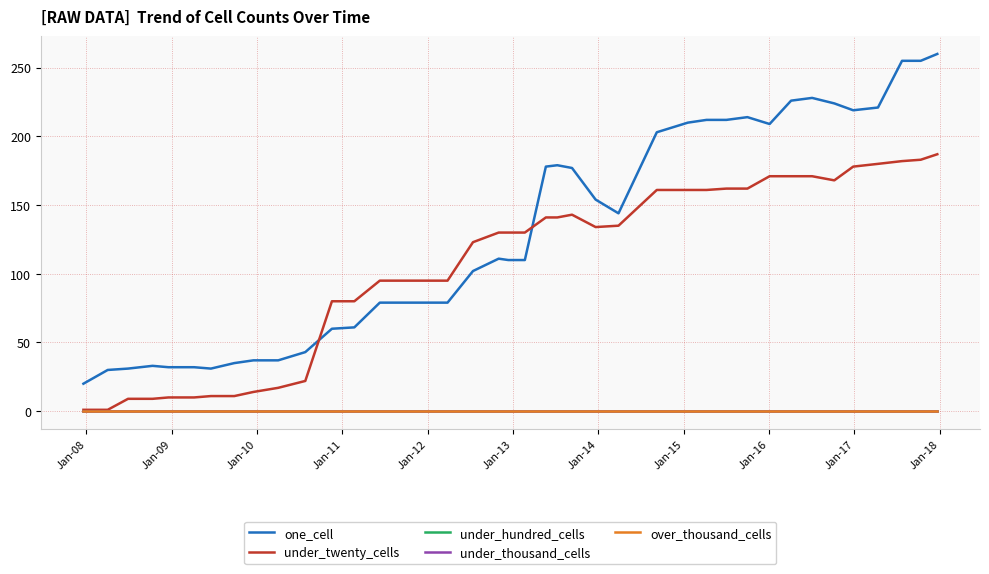

Is this an area chart (filled region under the line)?

No